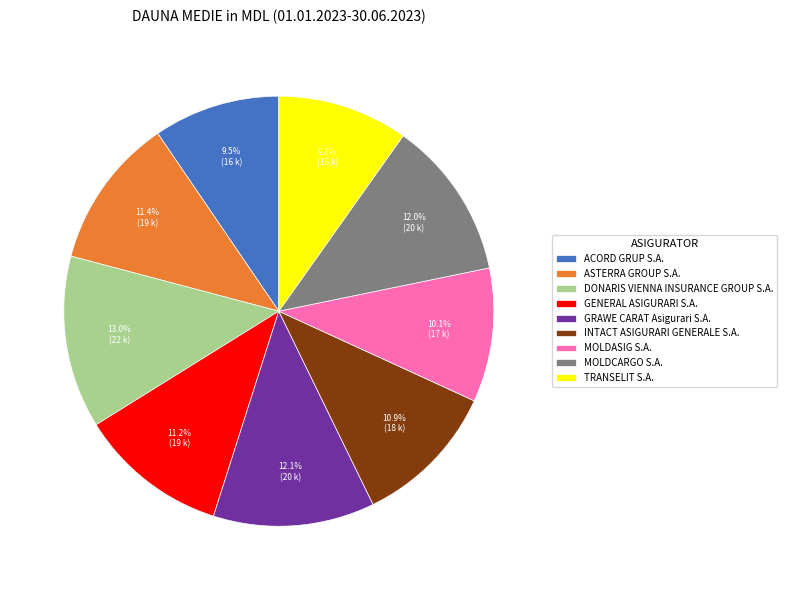

How many segments does this pie chart have?

9